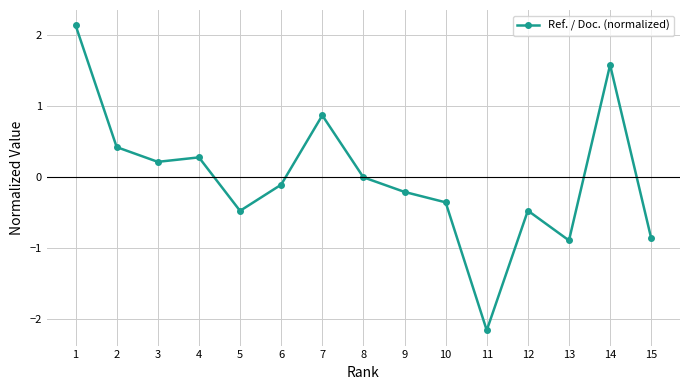

At which category does the data reach its first local valley?

3